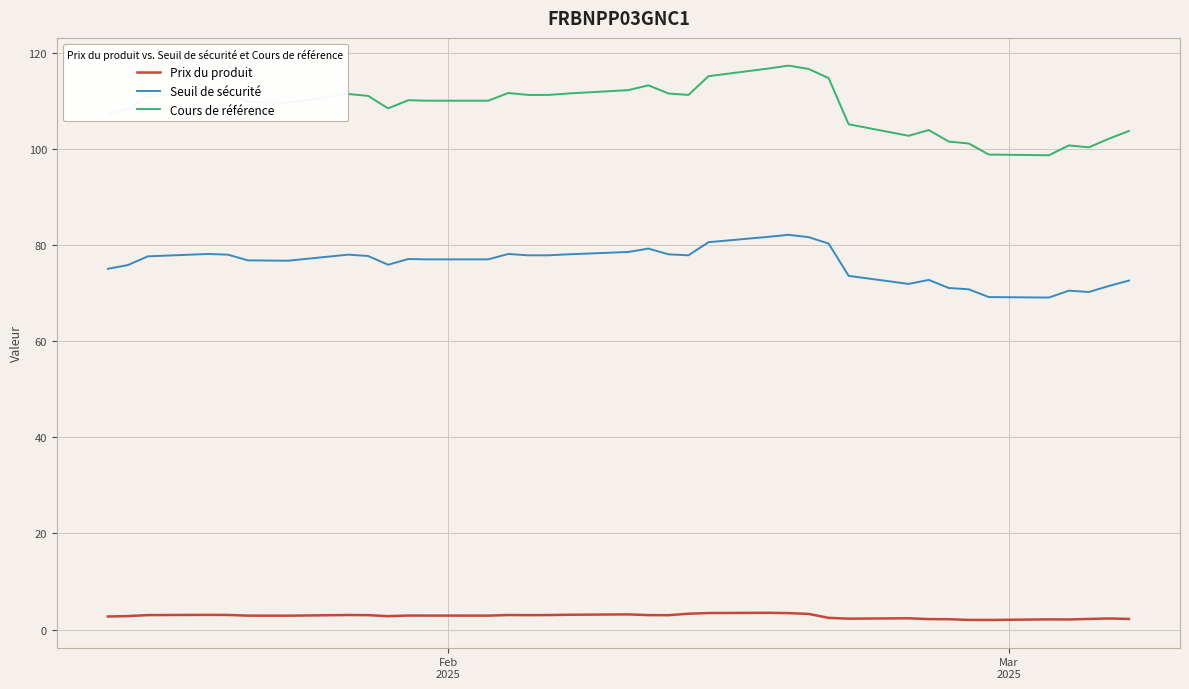

What is the sum of all Prix du produit values?

102.5